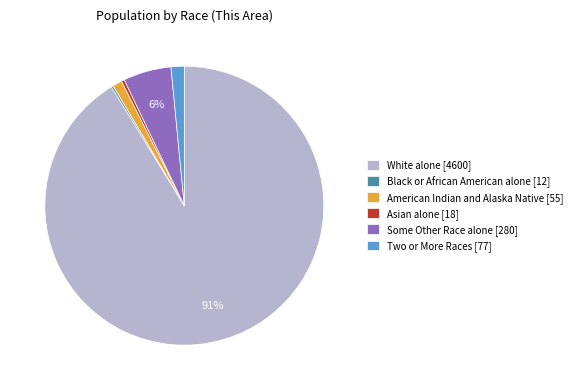

To the nearest percent, what percentage of the pie is White alone [4600]?

91%